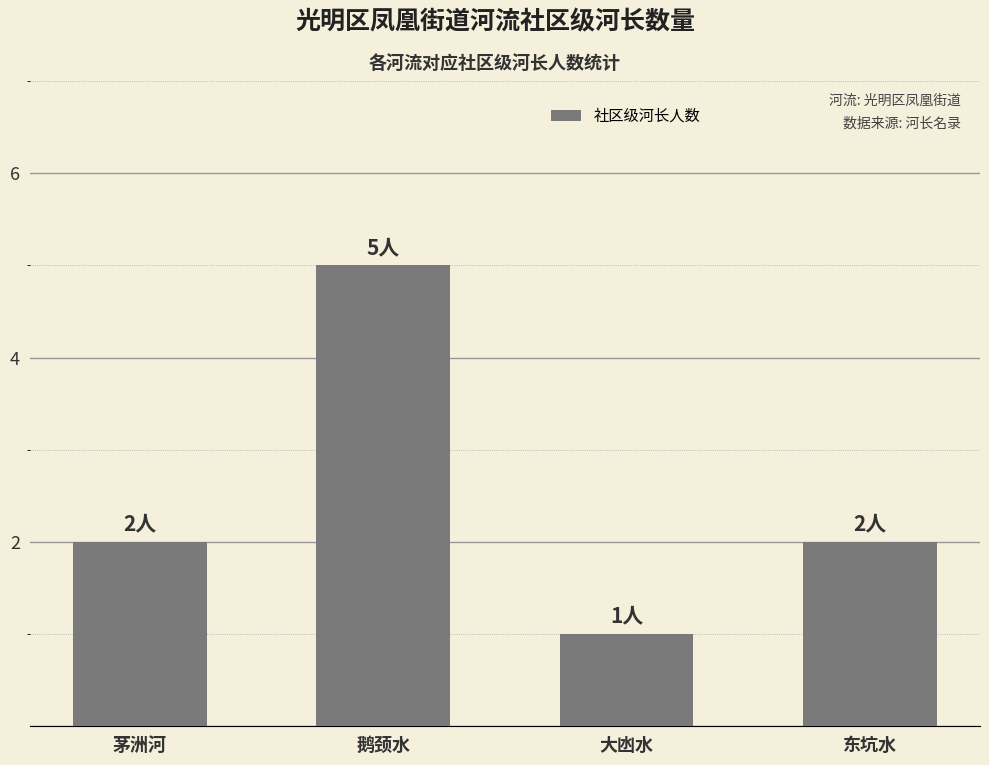

Approximately how many times larger is the value at 茅洲河 compared to 大凼水?

2.0